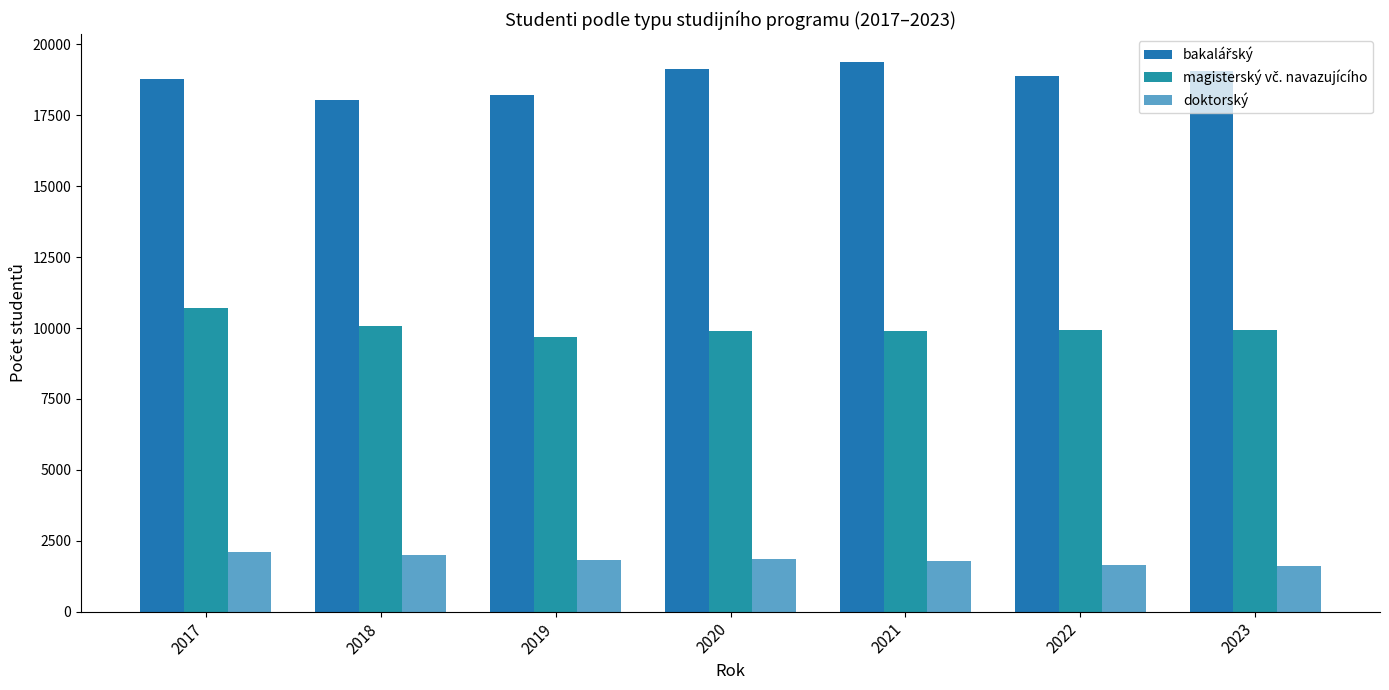

Reading left to right, list all the values displayed in this chart.

bakalářský: 2017=18761	2018=18048	2019=18228	2020=19116	2021=19387	2022=18896	2023=19057
magisterský vč. navazujícího: 2017=10696	2018=10056	2019=9671	2020=9889	2021=9910	2022=9915	2023=9919
doktorský: 2017=2087	2018=1983	2019=1837	2020=1858	2021=1787	2022=1646	2023=1596